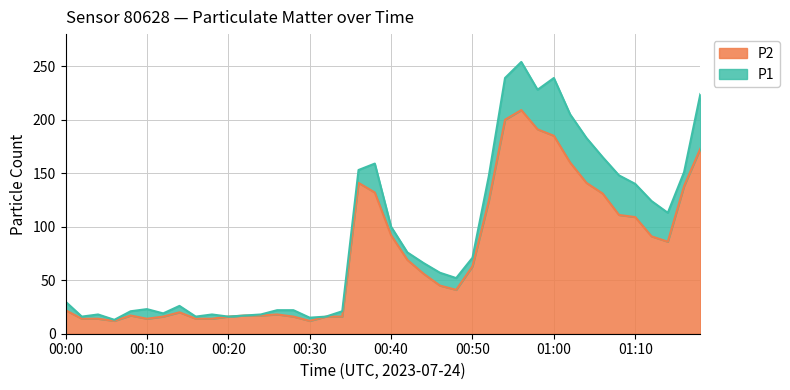

What is the label of the 38th point from the right?

00:04